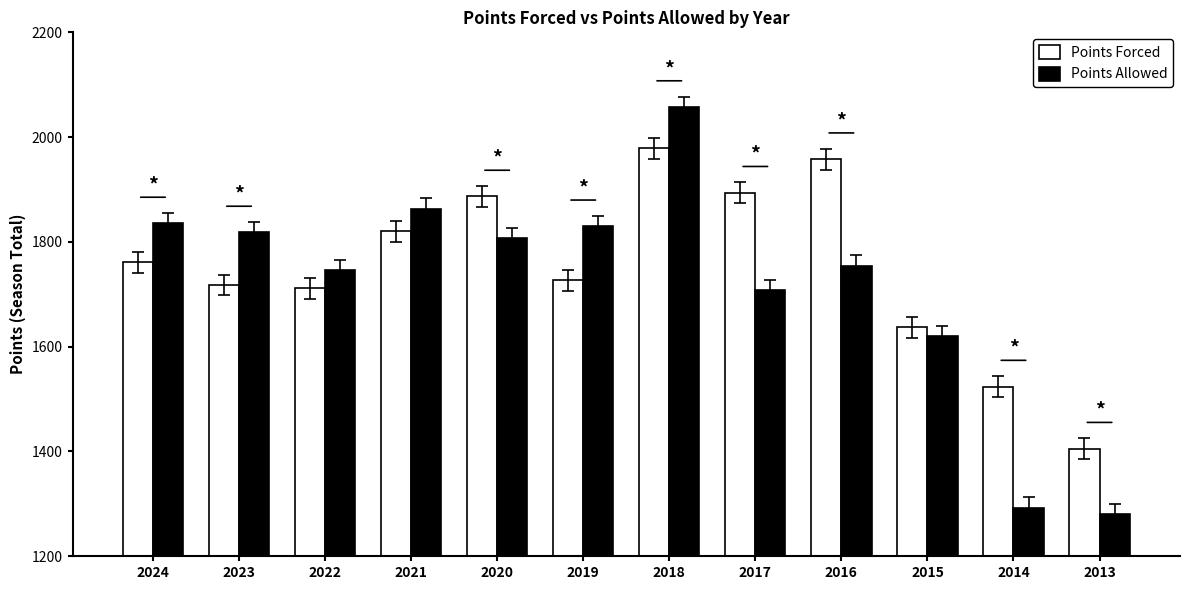

Which series has the largest range (max minus min)?

Points Allowed